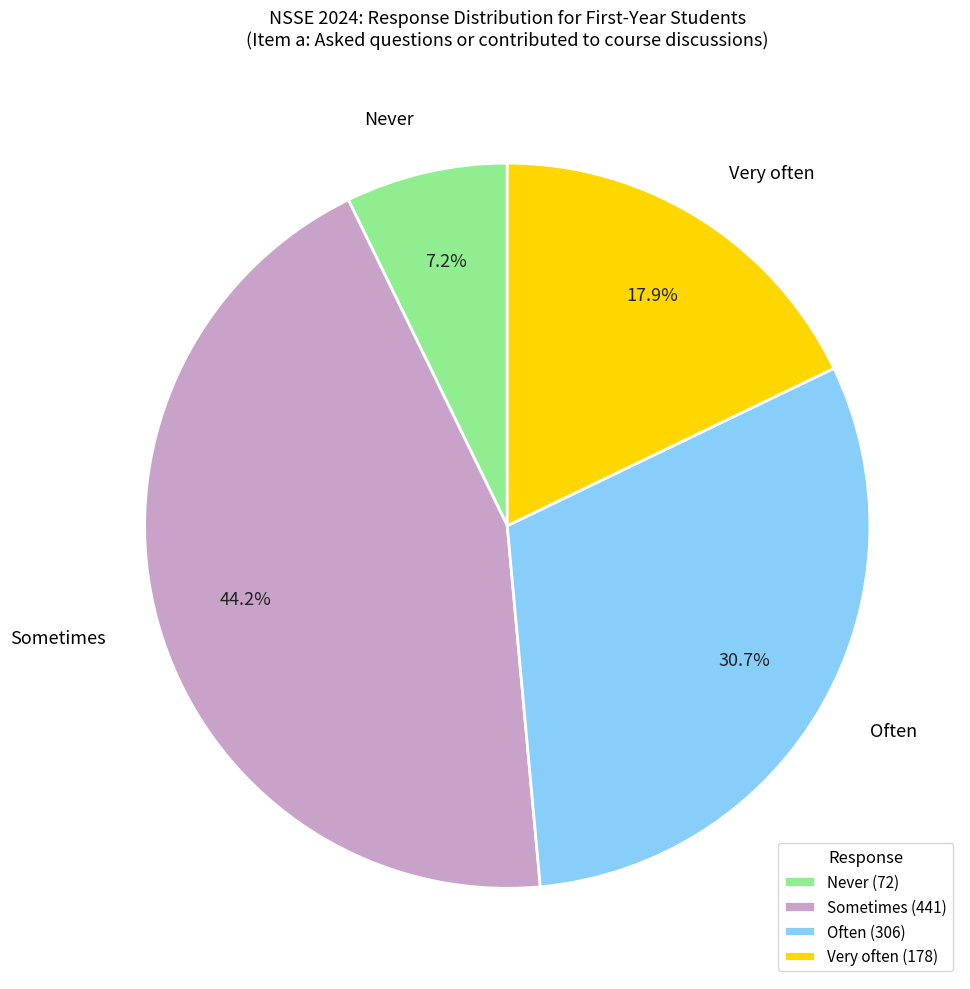

Approximately how many times larger is the value at Never compared to Very often?

0.4